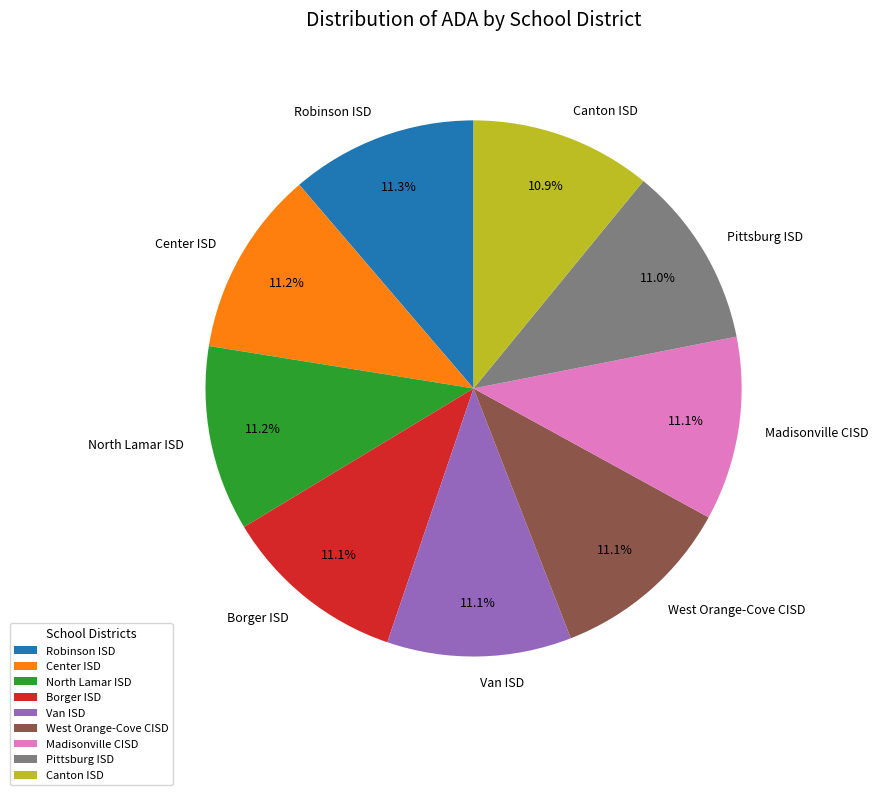

What percentage is the North Lamar ISD slice, to the nearest percent?

11%